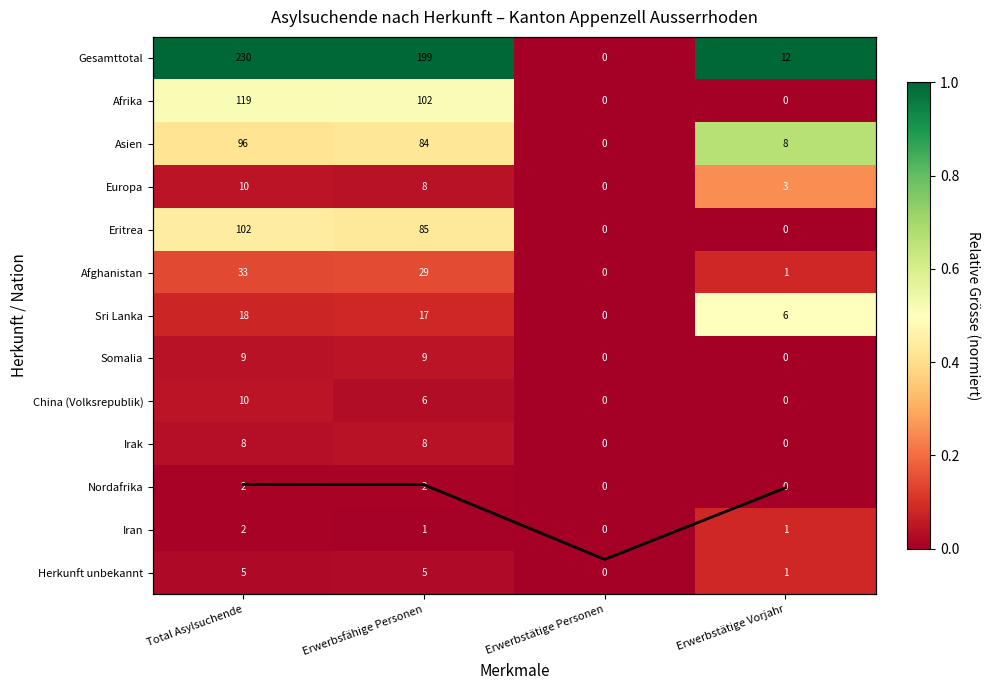

Is the value of Sri Lanka at Erwerbstätige Vorjahr greater than the value of Afrika at Total Asylsuchende?

No